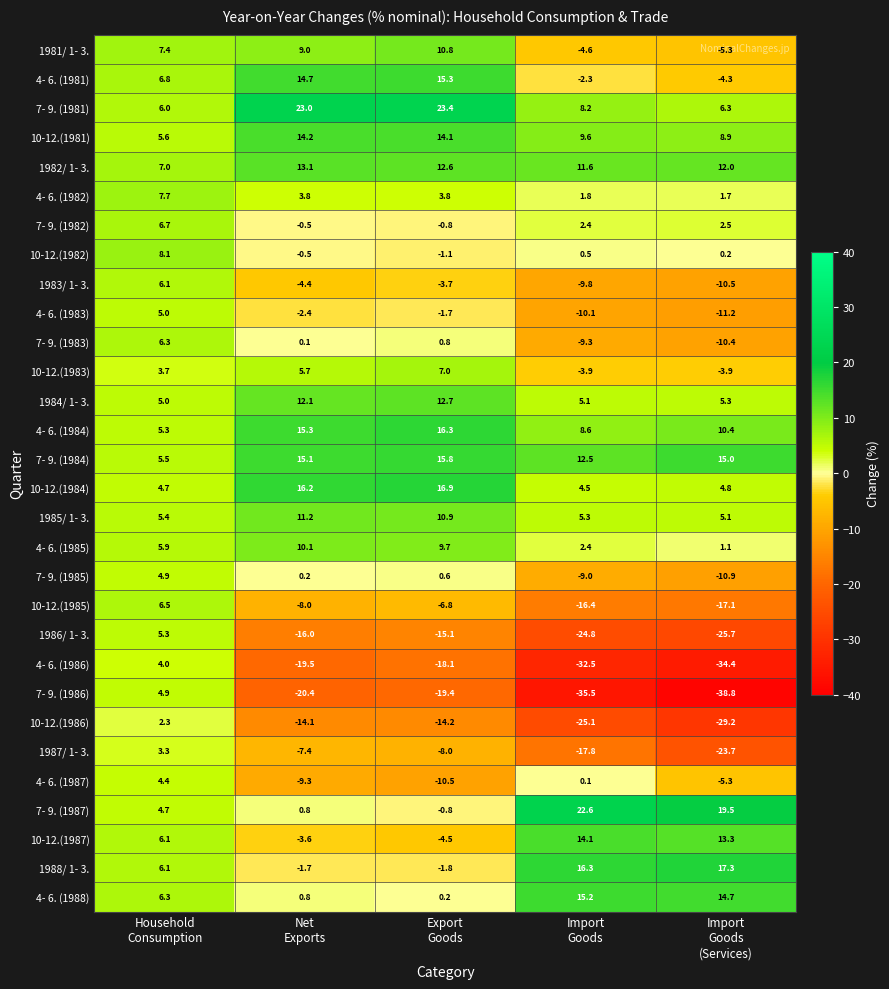

What is the smallest value displayed?

-38.8